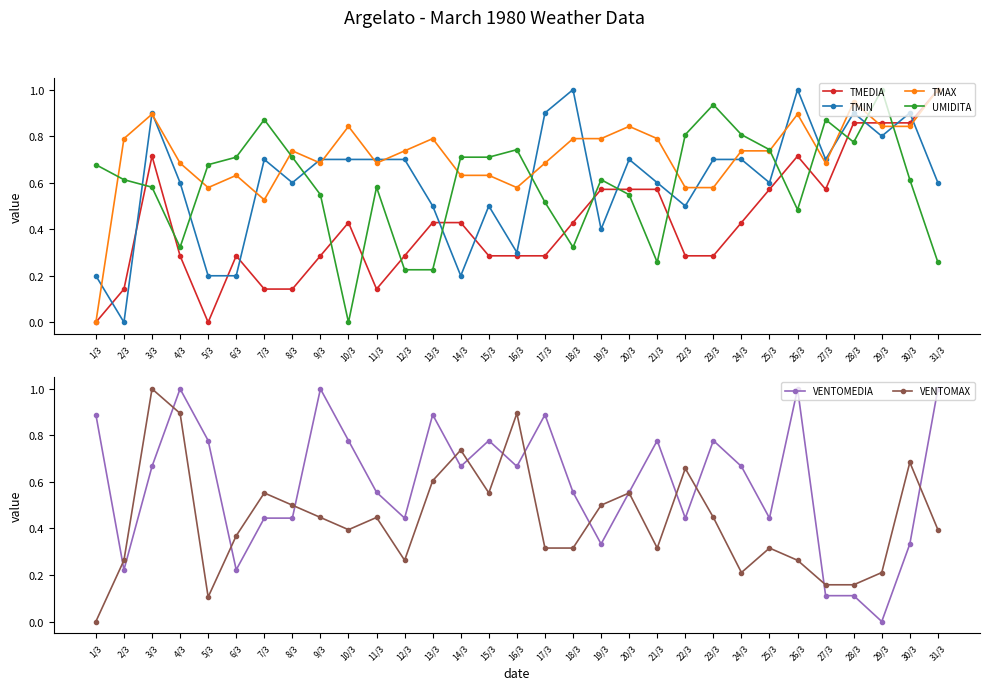

Reading right to left, what are all the values shown in this chart?

TMEDIA: 31/3=1.0	30/3=0.9	29/3=0.9	28/3=0.9	27/3=0.6	26/3=0.7	25/3=0.6	24/3=0.4	23/3=0.3	22/3=0.3	21/3=0.6	20/3=0.6	19/3=0.6	18/3=0.4	17/3=0.3	16/3=0.3	15/3=0.3	14/3=0.4	13/3=0.4	12/3=0.3	11/3=0.1	10/3=0.4	9/3=0.3	8/3=0.1	7/3=0.1	6/3=0.3	5/3=0.0	4/3=0.3	3/3=0.7	2/3=0.1	1/3=0.0
TMIN: 31/3=0.6	30/3=0.9	29/3=0.8	28/3=0.9	27/3=0.7	26/3=1.0	25/3=0.6	24/3=0.7	23/3=0.7	22/3=0.5	21/3=0.6	20/3=0.7	19/3=0.4	18/3=1.0	17/3=0.9	16/3=0.3	15/3=0.5	14/3=0.2	13/3=0.5	12/3=0.7	11/3=0.7	10/3=0.7	9/3=0.7	8/3=0.6	7/3=0.7	6/3=0.2	5/3=0.2	4/3=0.6	3/3=0.9	2/3=0.0	1/3=0.2
TMAX: 31/3=1.0	30/3=0.8	29/3=0.8	28/3=0.9	27/3=0.7	26/3=0.9	25/3=0.7	24/3=0.7	23/3=0.6	22/3=0.6	21/3=0.8	20/3=0.8	19/3=0.8	18/3=0.8	17/3=0.7	16/3=0.6	15/3=0.6	14/3=0.6	13/3=0.8	12/3=0.7	11/3=0.7	10/3=0.8	9/3=0.7	8/3=0.7	7/3=0.5	6/3=0.6	5/3=0.6	4/3=0.7	3/3=0.9	2/3=0.8	1/3=0.0
UMIDITA: 31/3=0.3	30/3=0.6	29/3=1.0	28/3=0.8	27/3=0.9	26/3=0.5	25/3=0.7	24/3=0.8	23/3=0.9	22/3=0.8	21/3=0.3	20/3=0.5	19/3=0.6	18/3=0.3	17/3=0.5	16/3=0.7	15/3=0.7	14/3=0.7	13/3=0.2	12/3=0.2	11/3=0.6	10/3=0.0	9/3=0.5	8/3=0.7	7/3=0.9	6/3=0.7	5/3=0.7	4/3=0.3	3/3=0.6	2/3=0.6	1/3=0.7
VENTOMEDIA: 31/3=1.0	30/3=0.3	29/3=0.0	28/3=0.1	27/3=0.1	26/3=1.0	25/3=0.4	24/3=0.7	23/3=0.8	22/3=0.4	21/3=0.8	20/3=0.6	19/3=0.3	18/3=0.6	17/3=0.9	16/3=0.7	15/3=0.8	14/3=0.7	13/3=0.9	12/3=0.4	11/3=0.6	10/3=0.8	9/3=1.0	8/3=0.4	7/3=0.4	6/3=0.2	5/3=0.8	4/3=1.0	3/3=0.7	2/3=0.2	1/3=0.9
VENTOMAX: 31/3=0.4	30/3=0.7	29/3=0.2	28/3=0.2	27/3=0.2	26/3=0.3	25/3=0.3	24/3=0.2	23/3=0.4	22/3=0.7	21/3=0.3	20/3=0.6	19/3=0.5	18/3=0.3	17/3=0.3	16/3=0.9	15/3=0.6	14/3=0.7	13/3=0.6	12/3=0.3	11/3=0.4	10/3=0.4	9/3=0.4	8/3=0.5	7/3=0.6	6/3=0.4	5/3=0.1	4/3=0.9	3/3=1.0	2/3=0.3	1/3=0.0